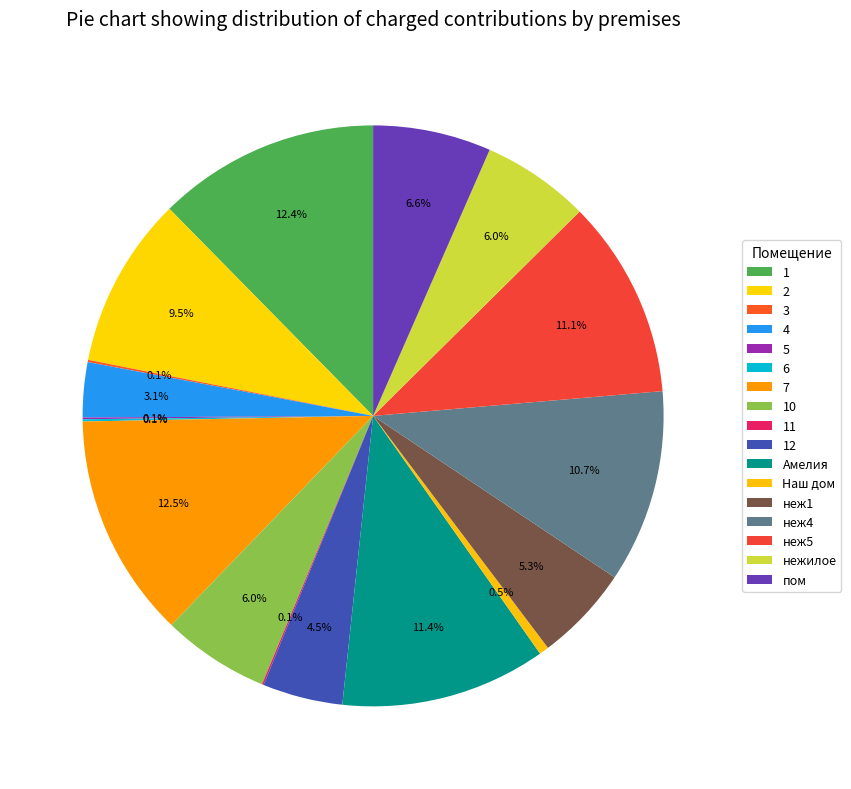

To the nearest percent, what is the difference between the largest and smallest slice percentages?

12%